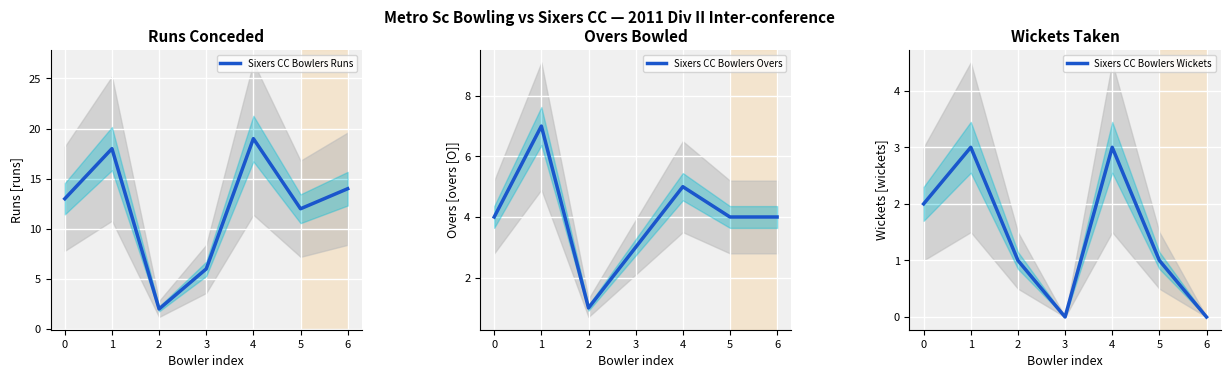

At which label does Sixers CC Bowlers Overs first exceed 4?

1